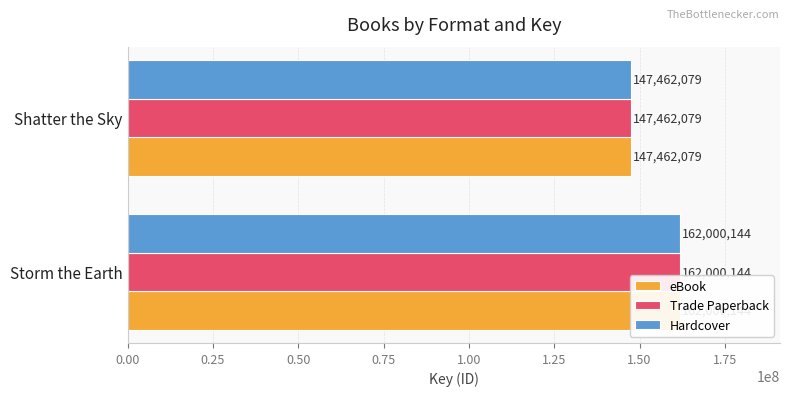

List the series in order of their peak value, lowest first.

eBook, Trade Paperback, Hardcover